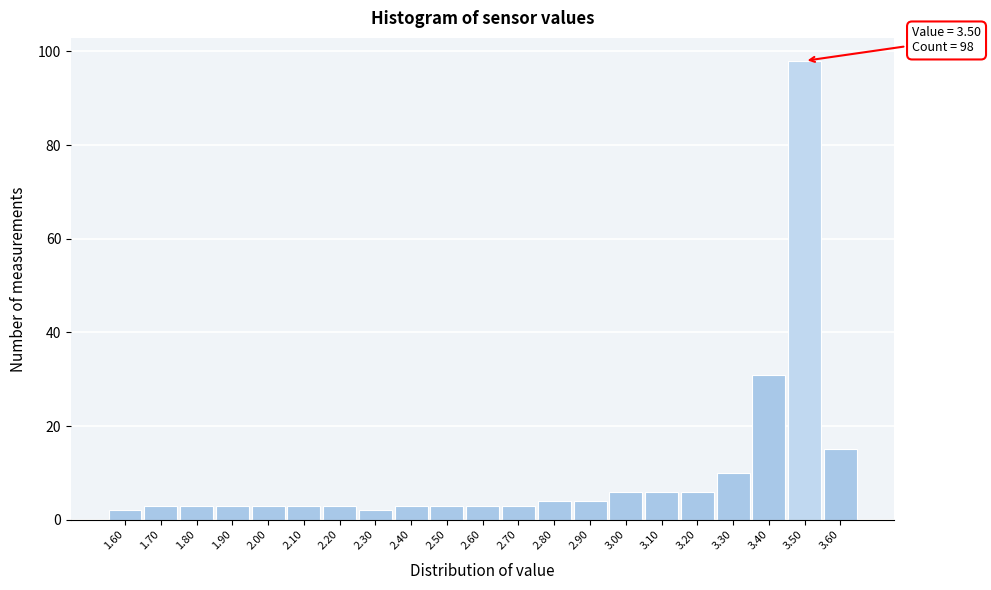

Which range on the x-axis has the tallest bar?

3.45 to 3.55